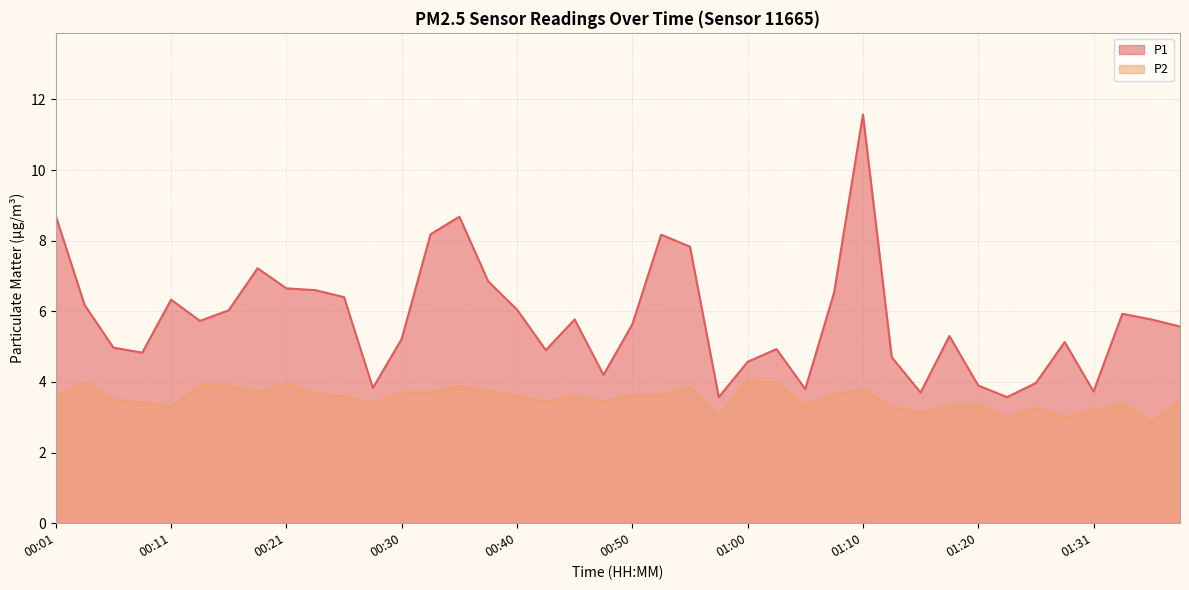

Which series has the widest spread of values?

P1